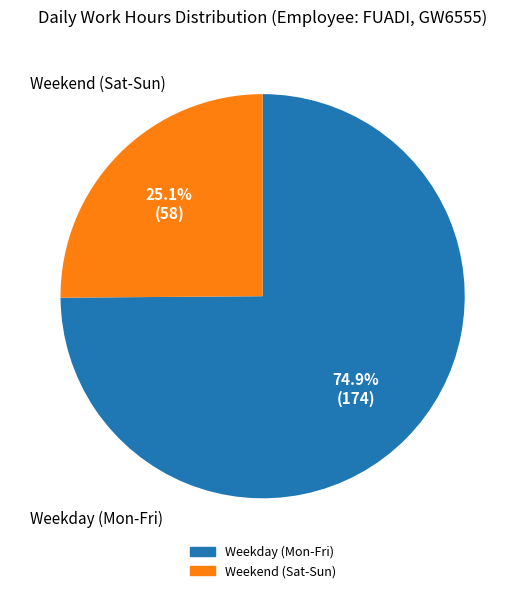

Is there any slice that represents more than half of the pie?

Yes